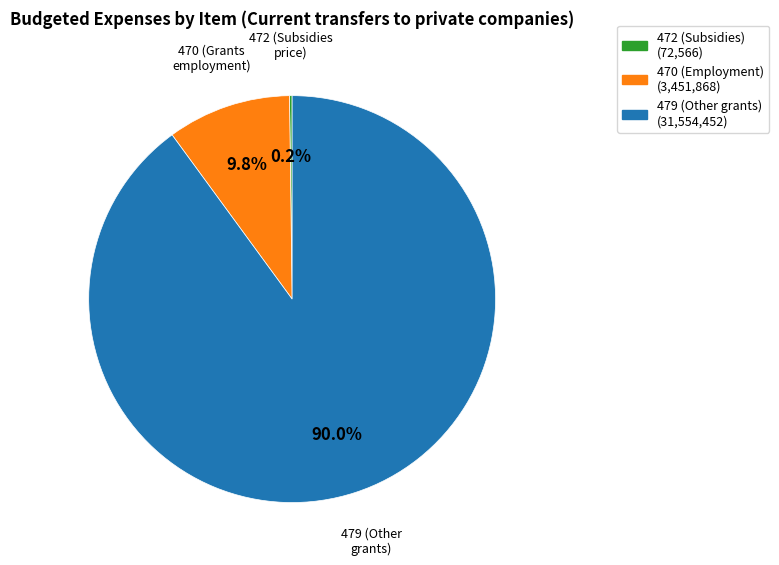

Between 479 (Other grants) and 470 (Grants employment), which is larger?

479 (Other grants)